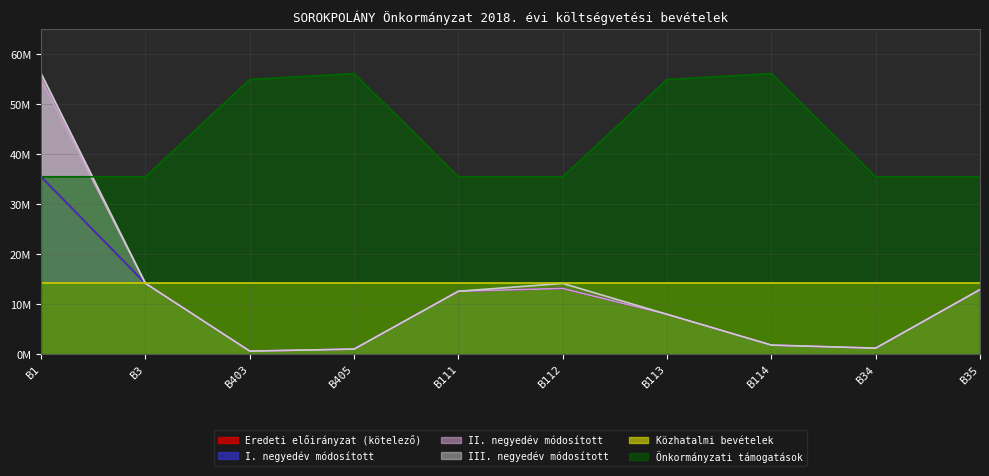

Which has a higher value, B113 or B34?

B113